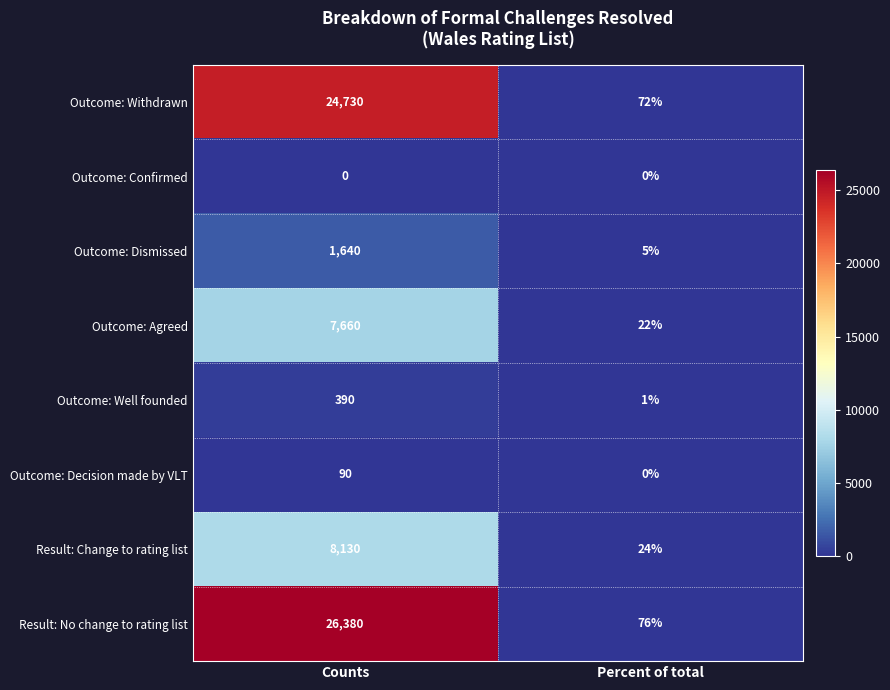

What is the minimum value for Outcome: Agreed?

22